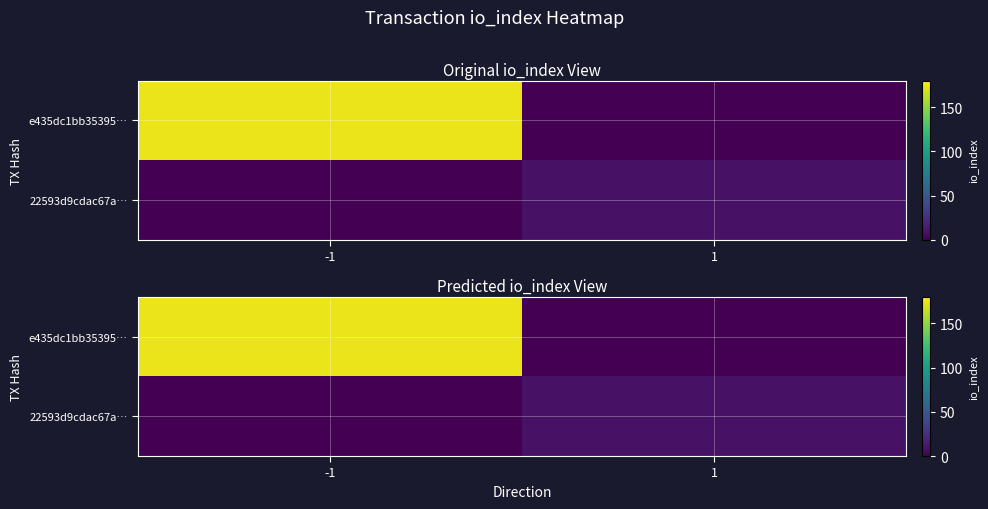

Rank the series by their maximum value, from highest to lowest.

e435dc1bb35395…, 22593d9cdac67a…